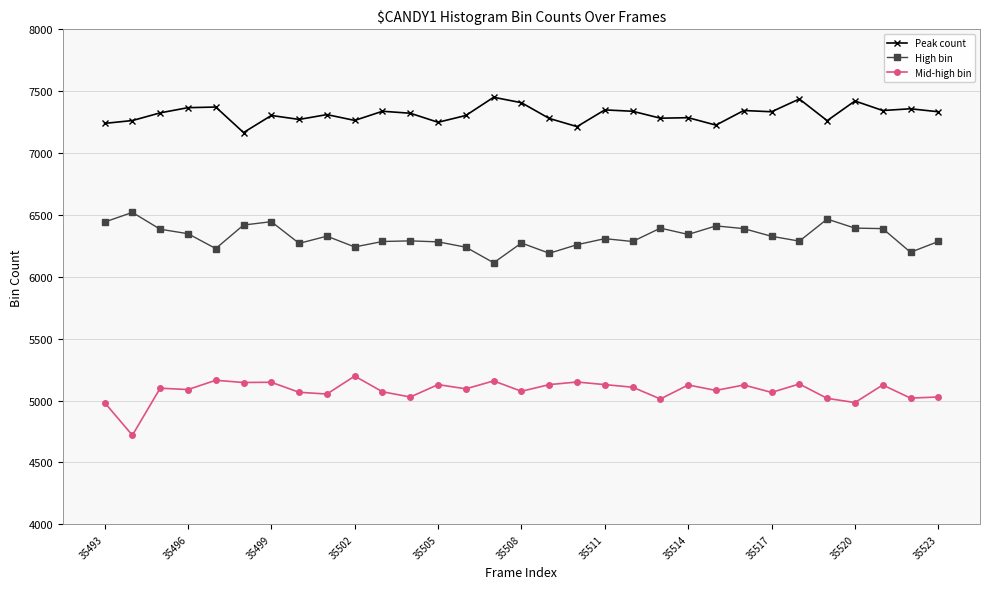

True or false: Mid-high bin and Peak count intersect in this chart.

False